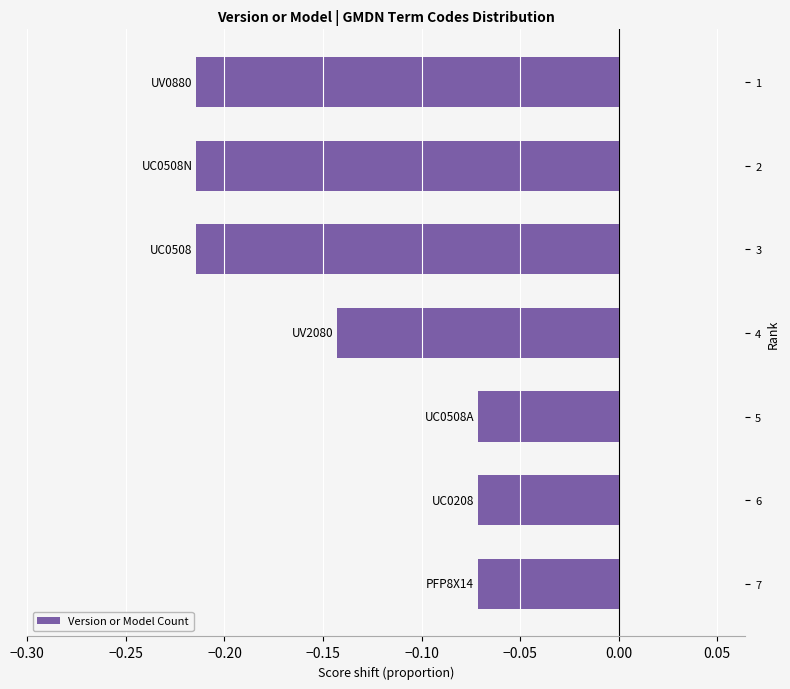

Which has a higher value, 3 or 7?

7